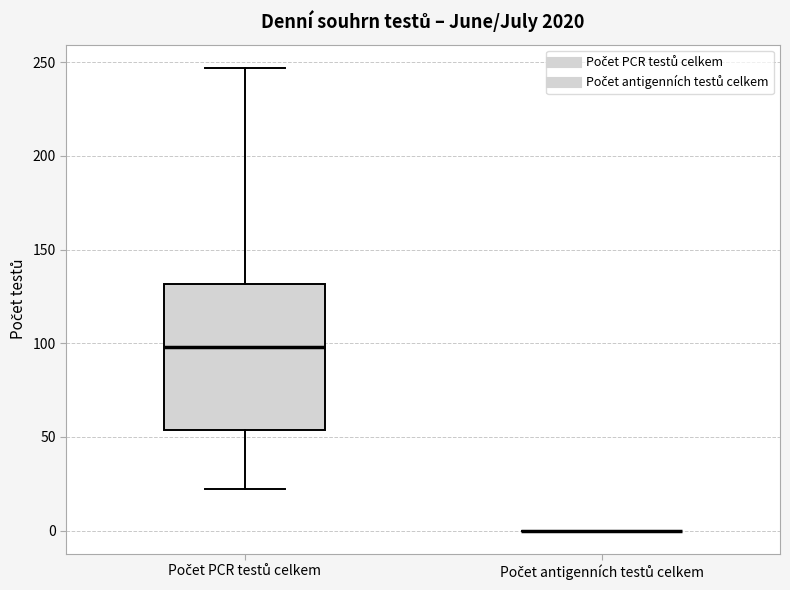

Reading left to right, read every box against the y-axis: the position of its median line, the range the box covers, and the ends of its whiskers. The values are not printed on the chart, so give them approximately, as read against the axis.

Počet PCR testů celkem: median 100, box 55 to 130, whiskers 20 to 245
Počet antigenních testů celkem: box collapsed to a line at 0, whiskers 0 to 0